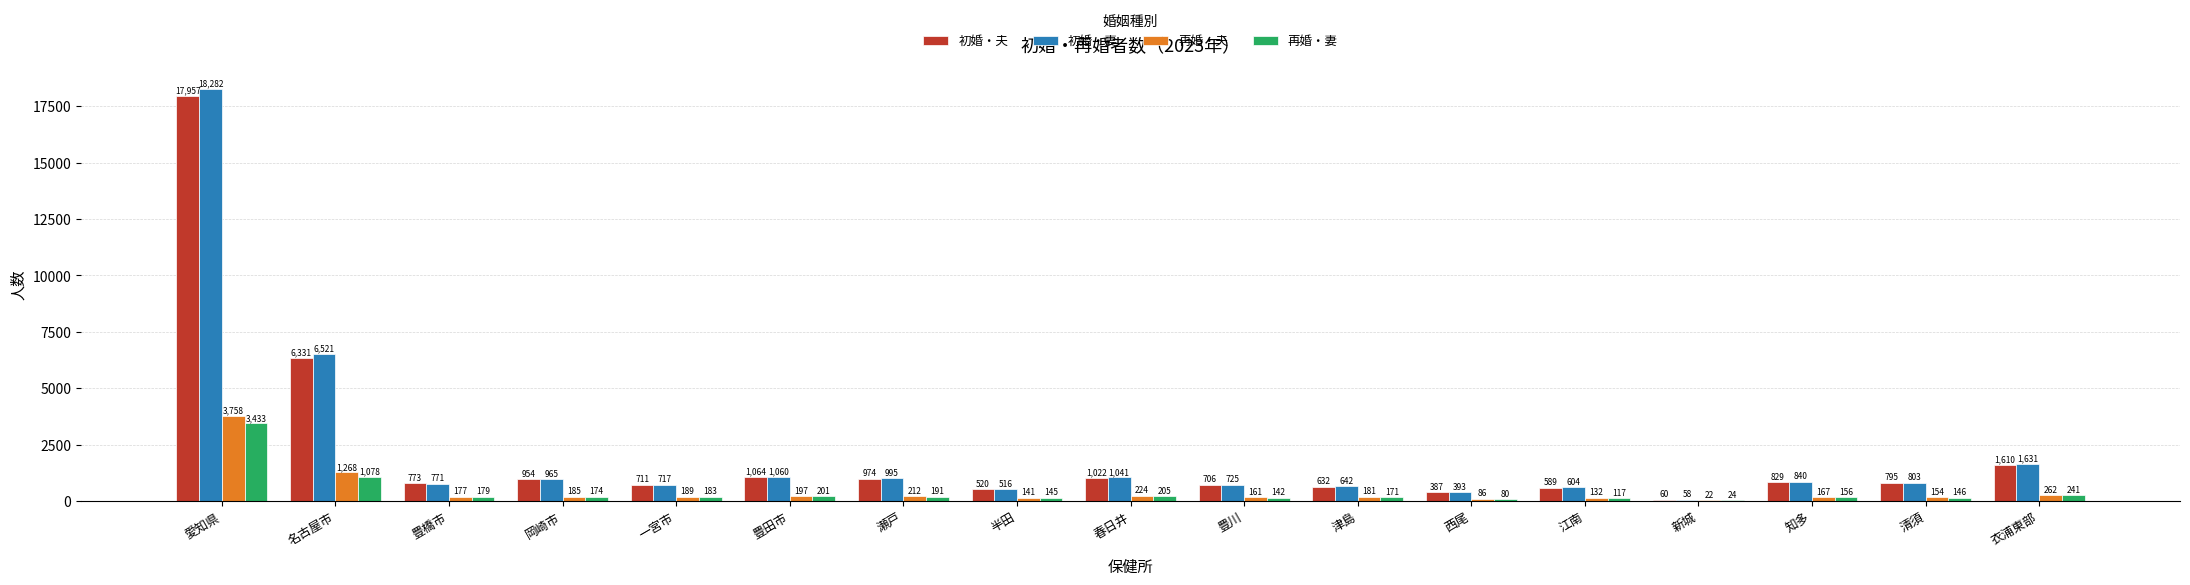

Which category has the highest value across all series?

愛知県